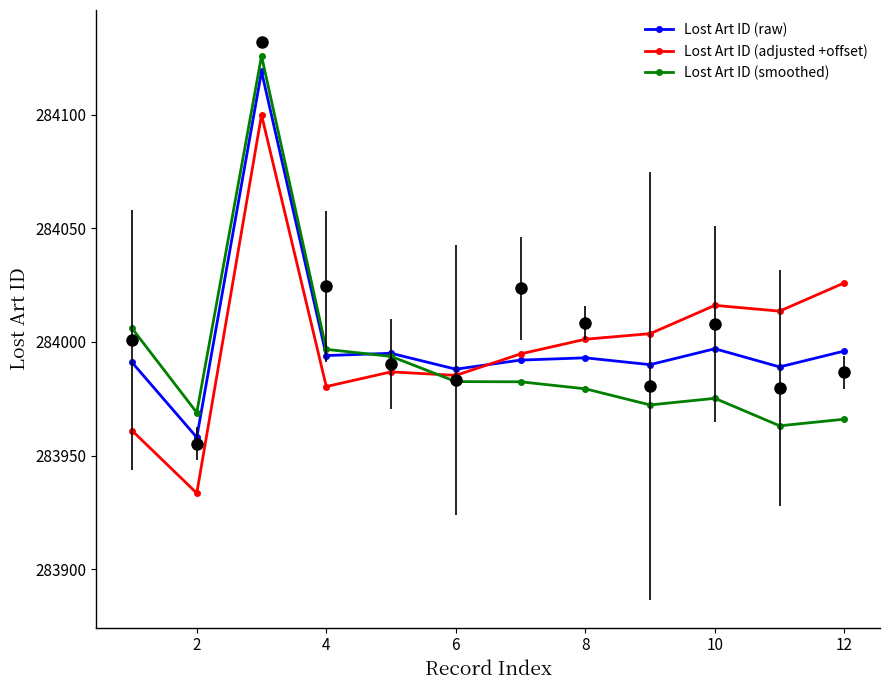

Does the chart have visible grid lines?

No